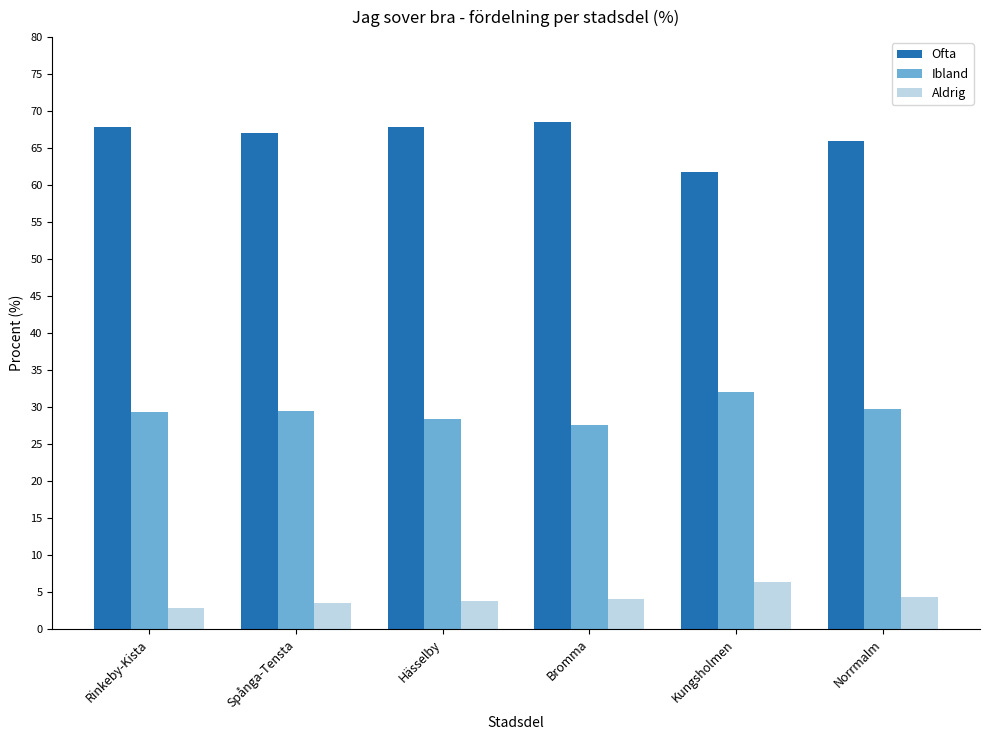

What is the lowest value of the Aldrig series?

2.8